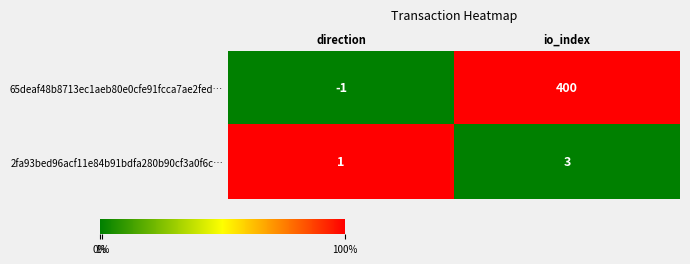

Which label corresponds to the smallest value in the chart?

direction